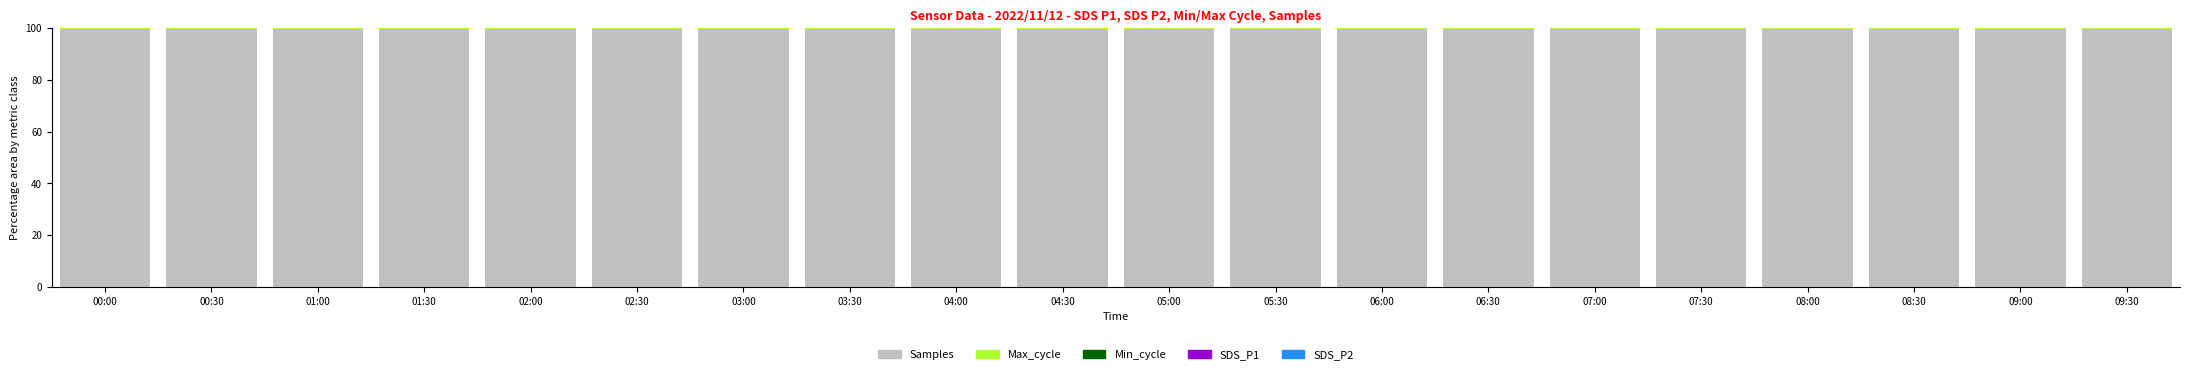

Is it true that Samples equals 48.9 at 09:30?

False